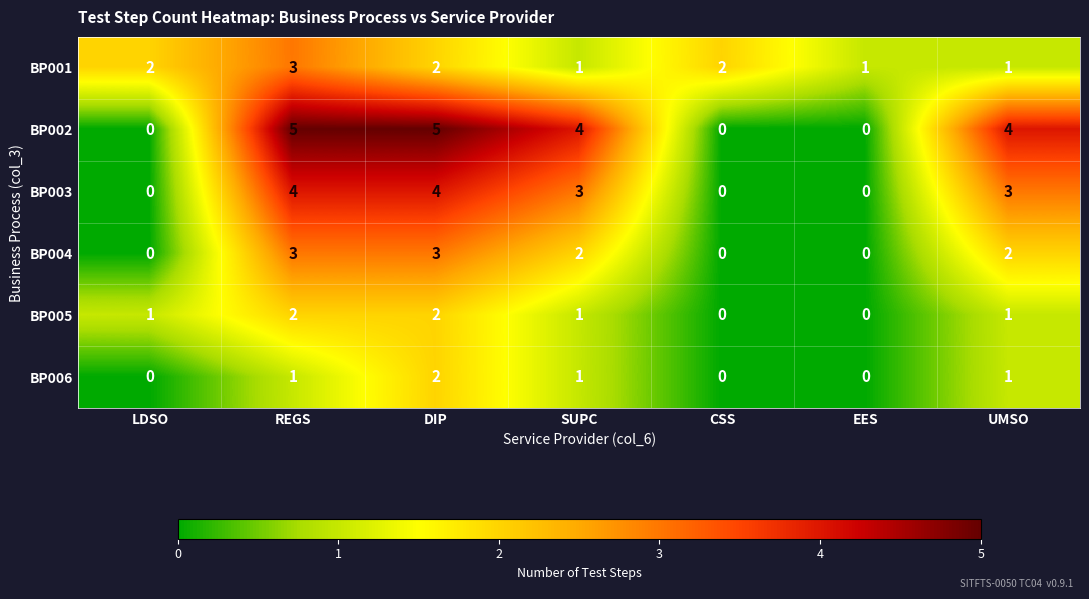

What is the difference between the second highest and minimum values in the BP003 series?

4